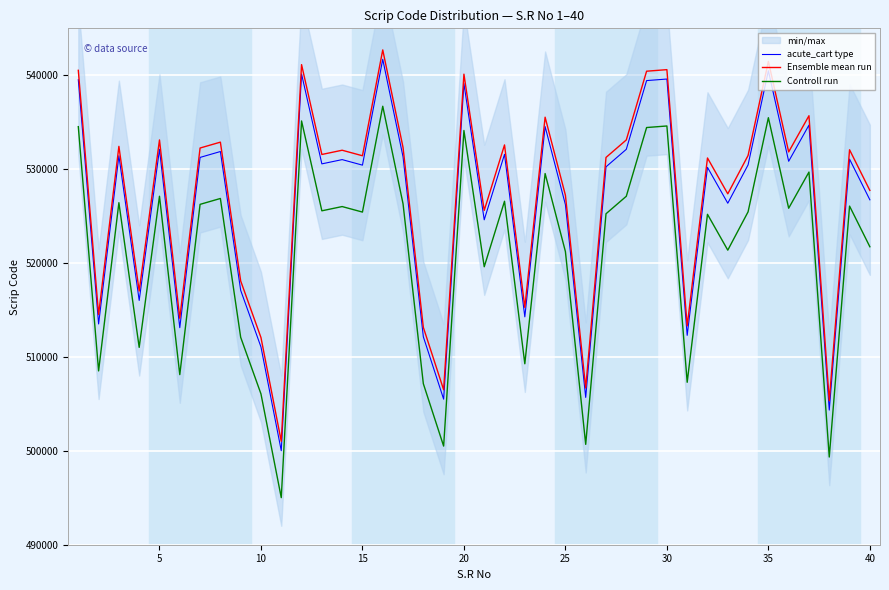

The value of acute_cart type at 20 is 539120. True or false?

True